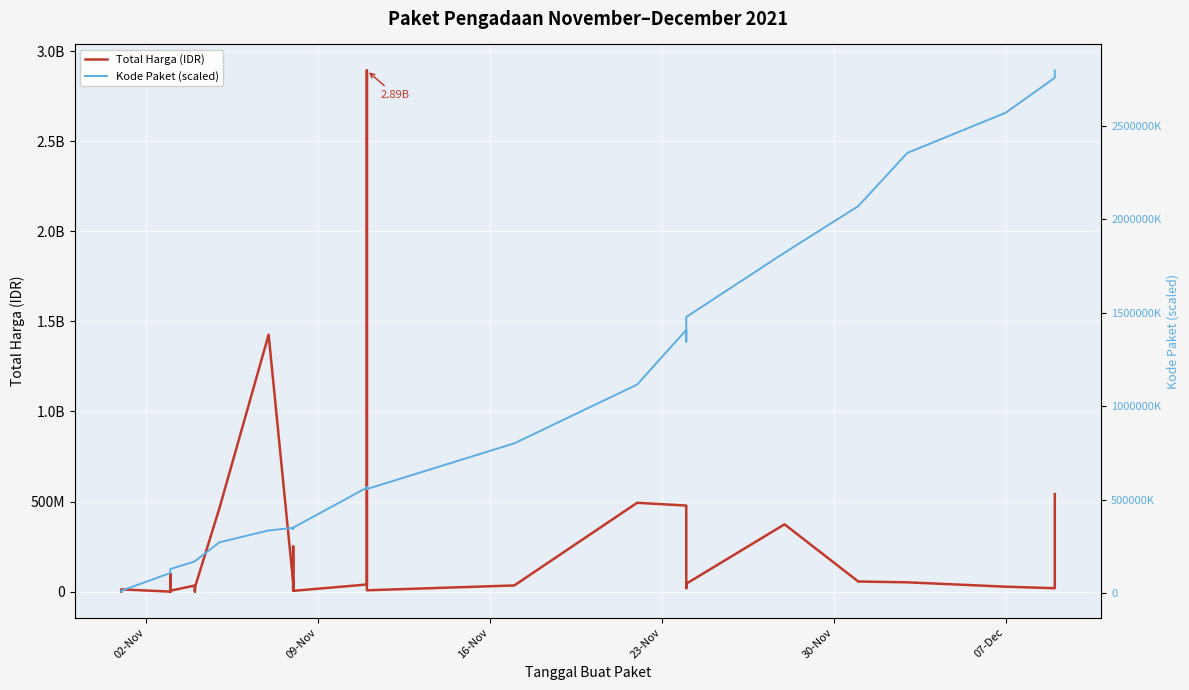

What is the value of the Kode Paket (scaled) point at the 17th from the left?

350180000